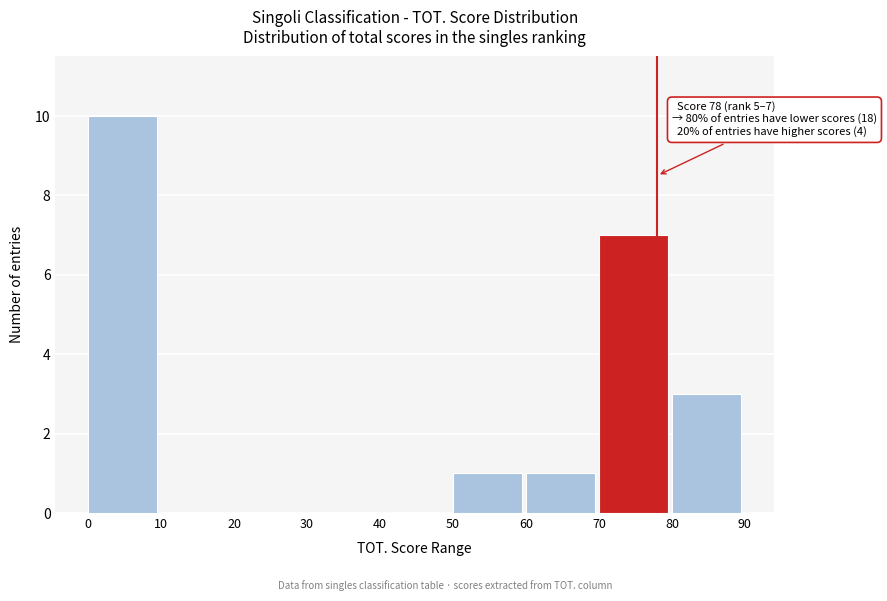

Which range on the x-axis has the tallest bar?

0 to 10